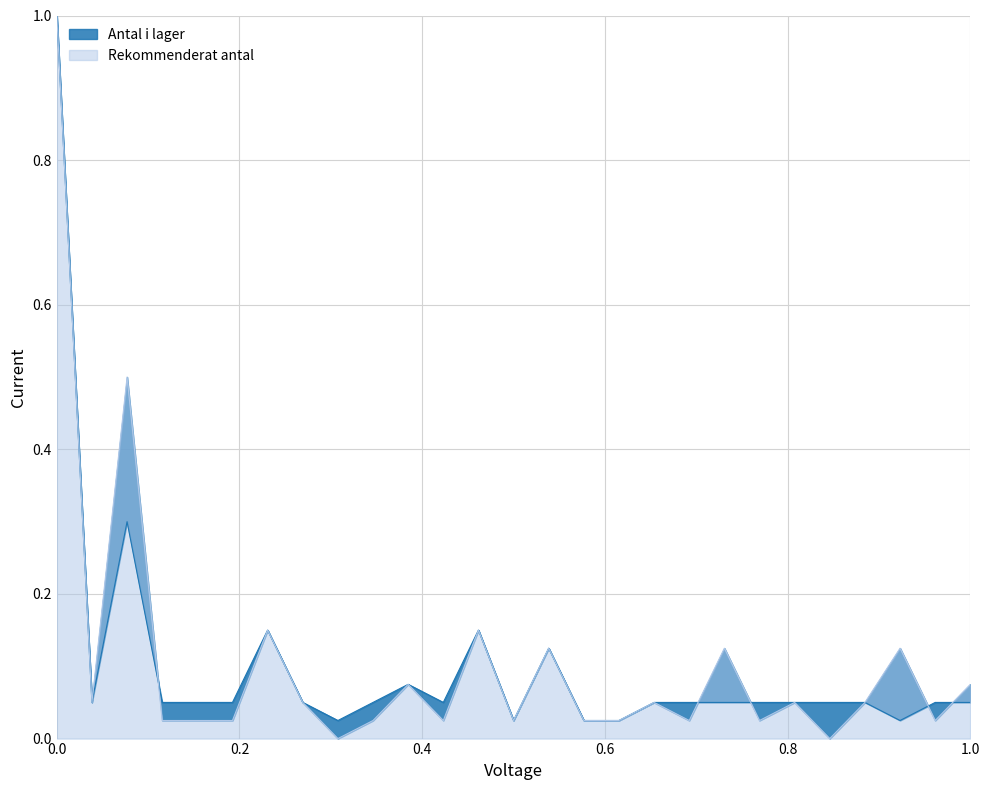

What are all the series names shown in the legend?

Antal i lager, Rekommenderat antal